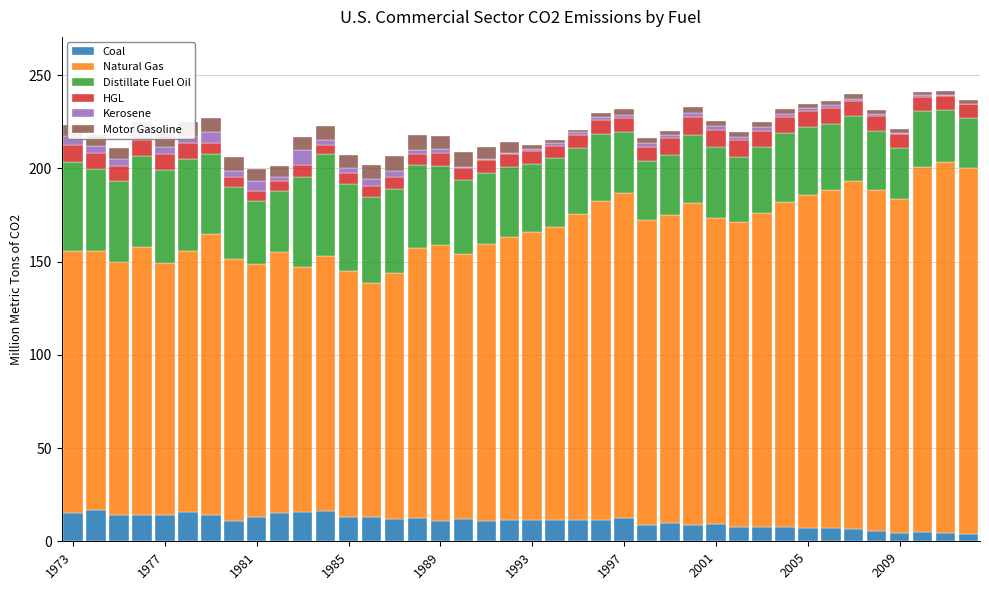

What is the maximum value for Coal?

16.8